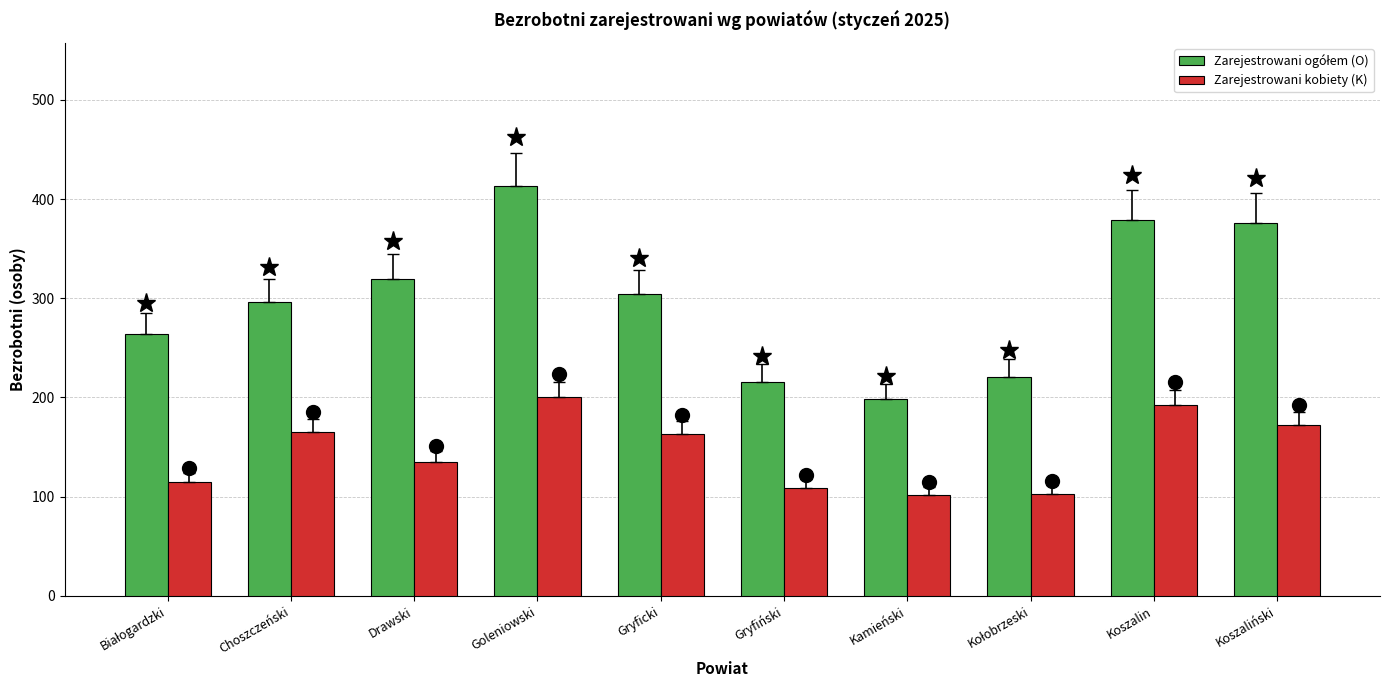

Which label corresponds to the largest value in the chart?

Goleniowski